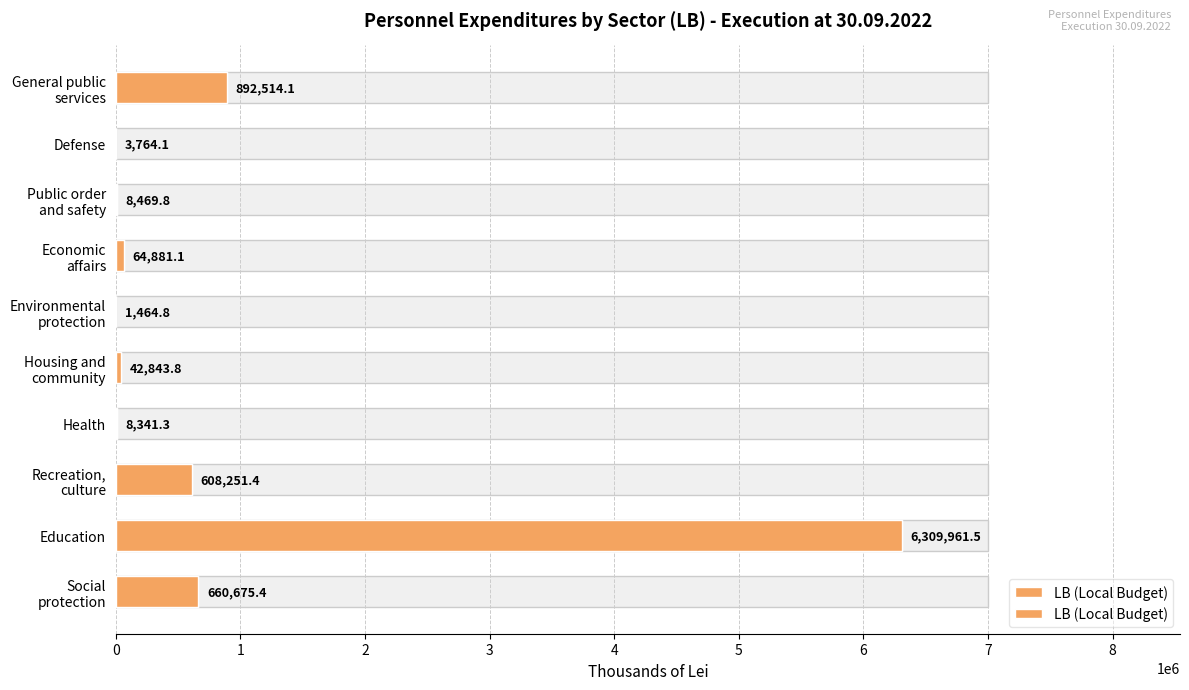

Reading left to right, transcribe all the data shown in this chart.

892514.1	3764.1	8469.8	64881.1	1464.8	42843.8	8341.3	608251.4	6309961.5	660675.4